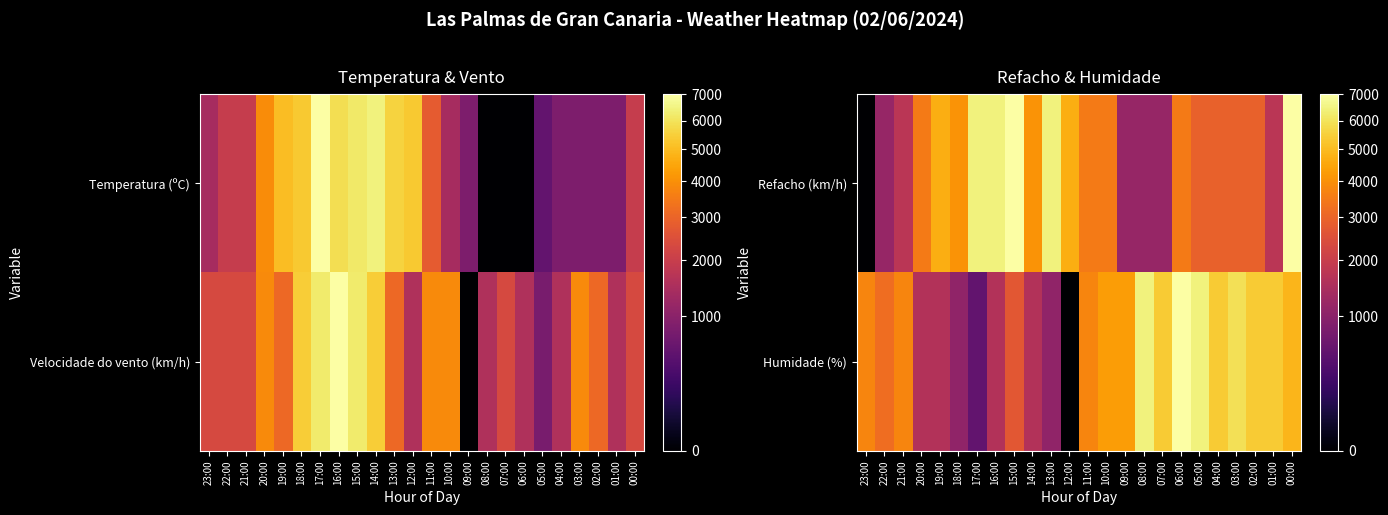

List the series in order of their overall mean, highest first.

Humidade (%), Refacho (km/h)